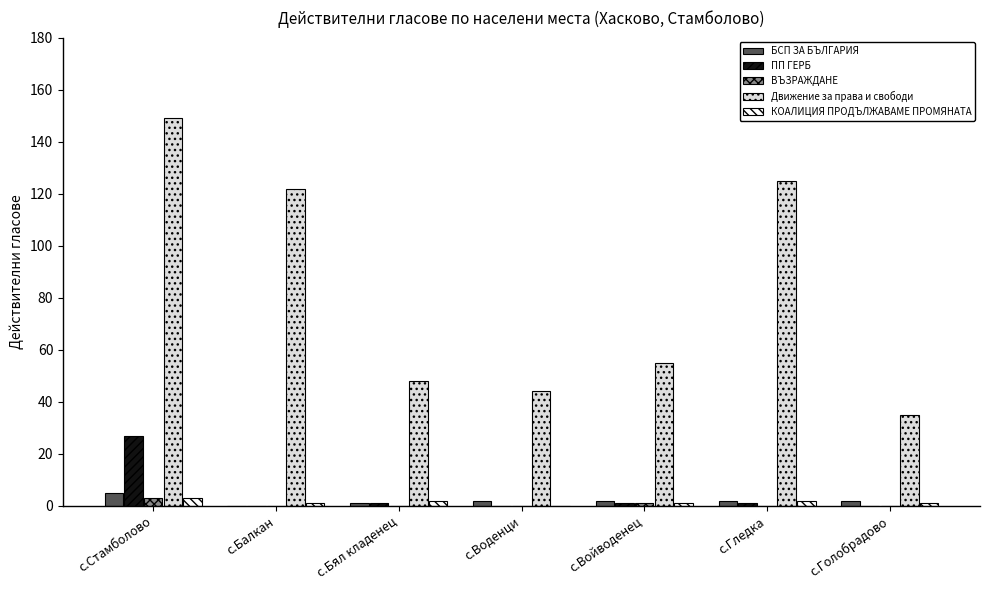

Which series has the largest total across all categories?

Движение за права и свободи